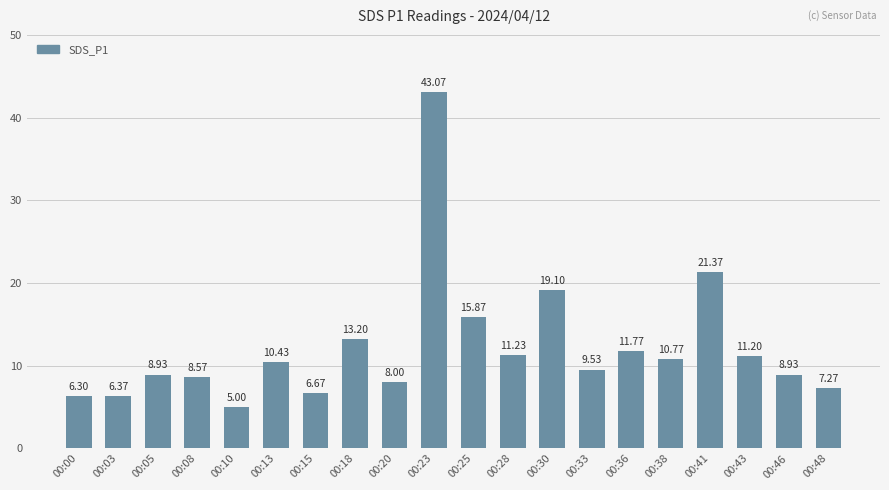

Which label corresponds to the smallest value in the chart?

00:10